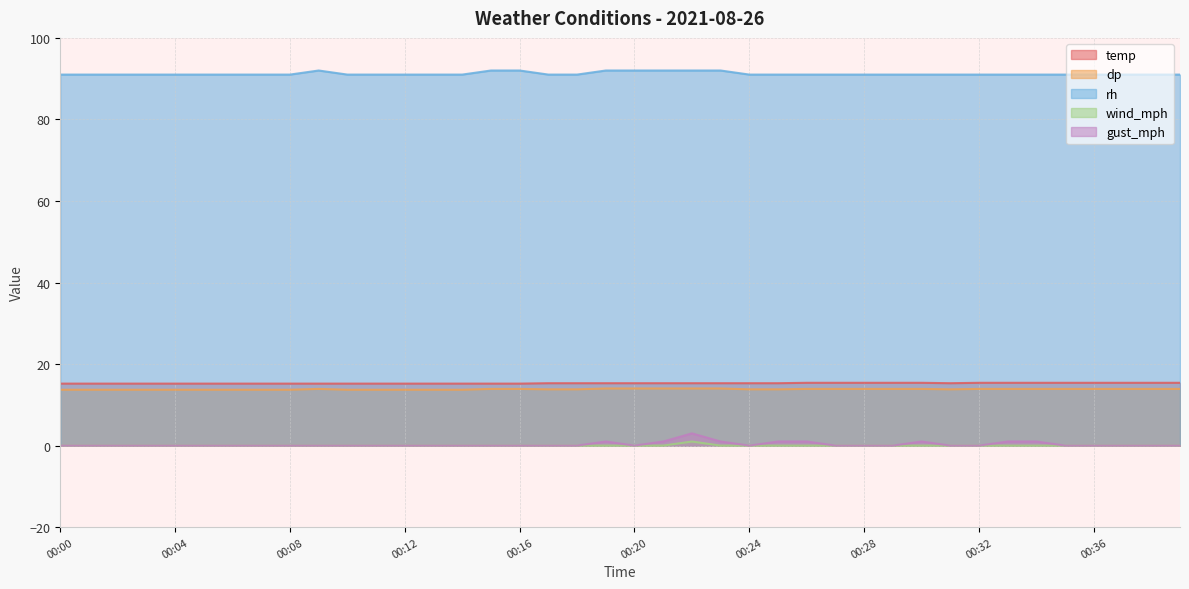

What is the difference between the maximum and minimum values in the wind_mph series?

1.0